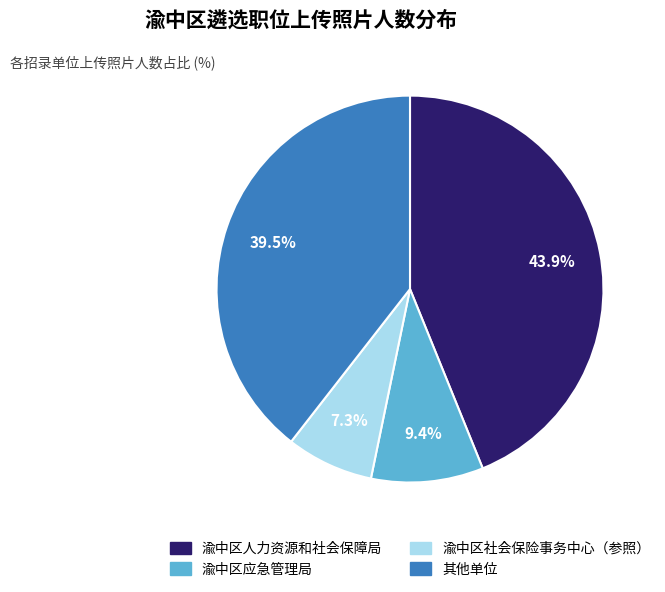

To the nearest percent, what is the average slice percentage?

25%